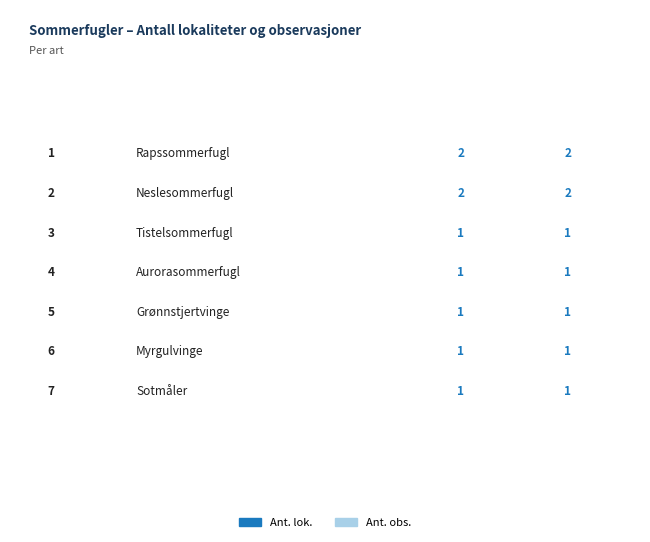

Reading right to left, transcribe all the data shown in this chart.

Ant. lok.: 1	1	1	1	1	2	2
Ant. obs.: 1	1	1	1	1	2	2